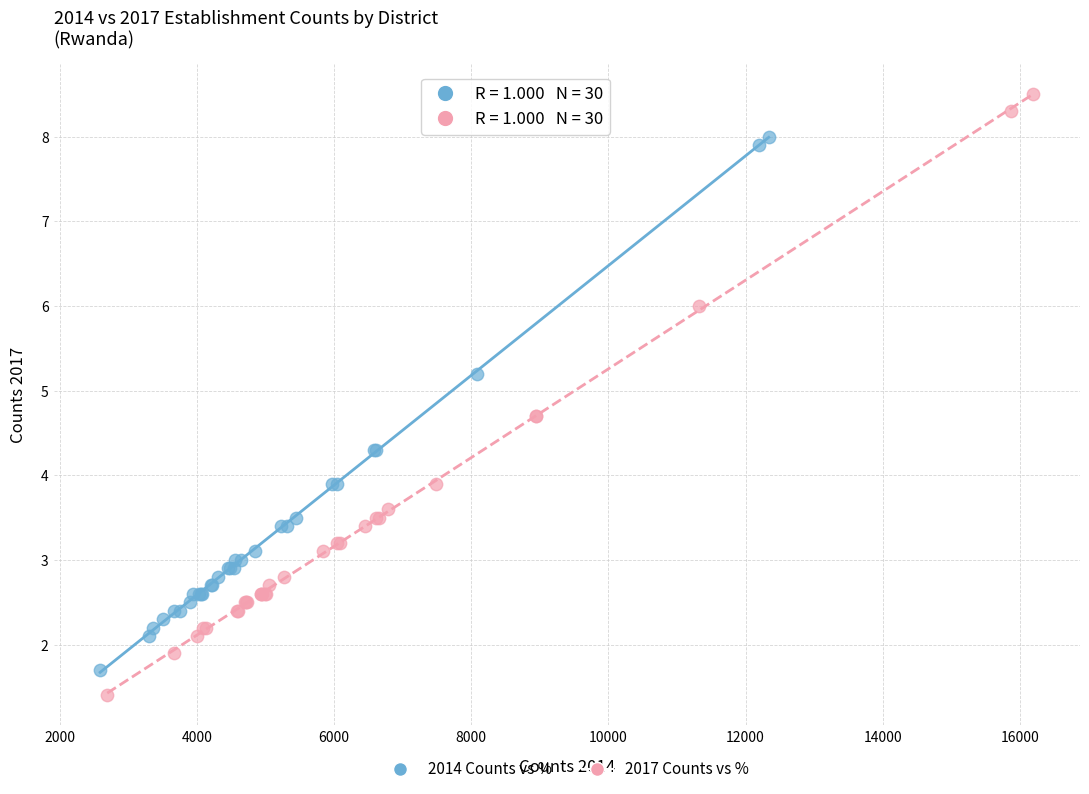

Which series has the widest spread of Y values?

2017 Counts vs %